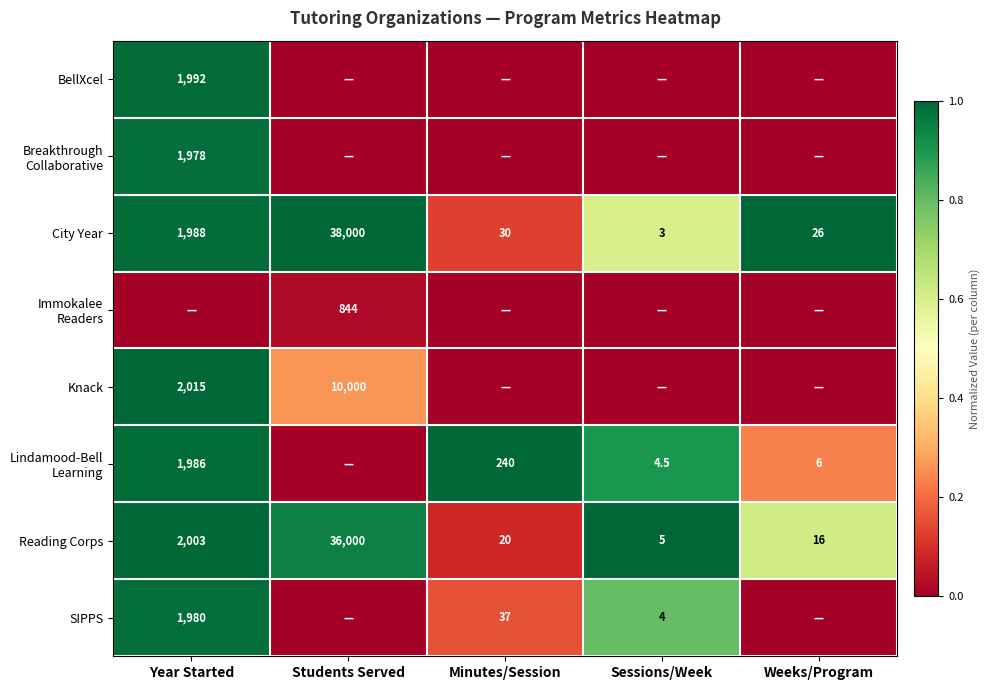

Is it true that Knack equals 5127.4 at Students Served?

False